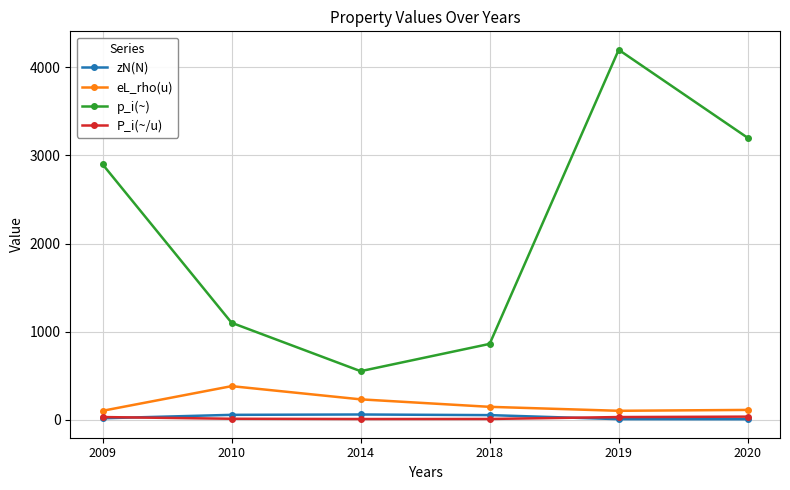

Is it true that eL_rho(u) equals 145.0 at 2018?

True